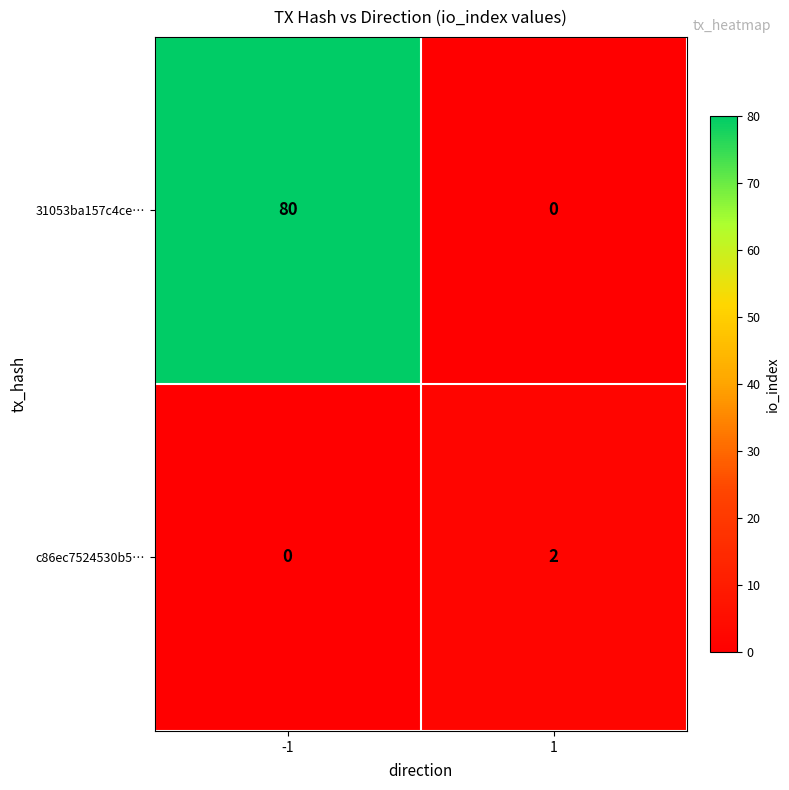

At how many categories does at least one series exceed 60?

1